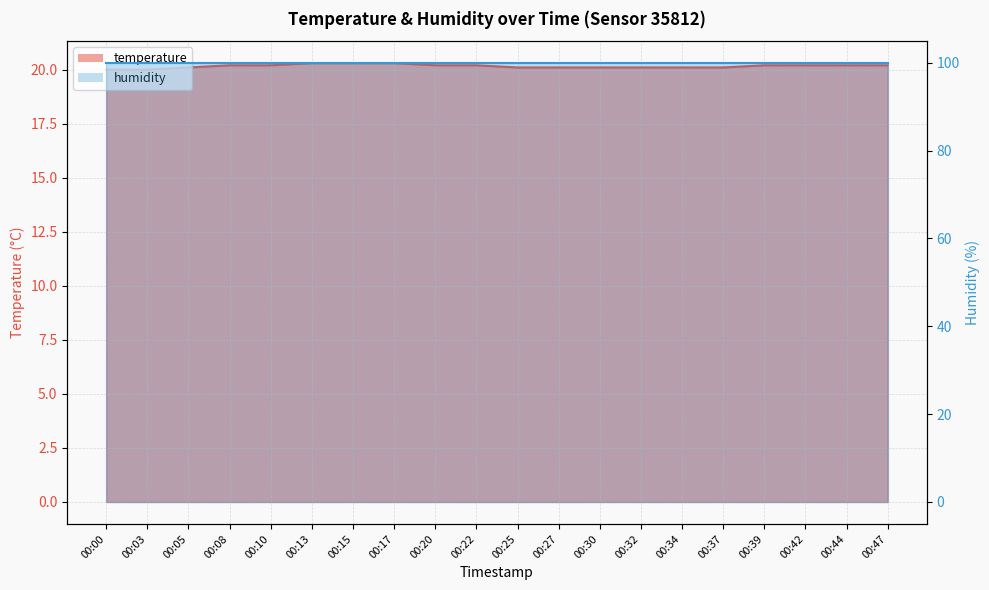

Reading left to right, list all the values displayed in this chart.

00:00=20.0	00:03=20.0	00:05=20.1	00:08=20.2	00:10=20.2	00:13=20.3	00:15=20.3	00:17=20.3	00:20=20.2	00:22=20.2	00:25=20.1	00:27=20.1	00:30=20.1	00:32=20.1	00:34=20.1	00:37=20.1	00:39=20.2	00:42=20.2	00:44=20.2	00:47=20.2